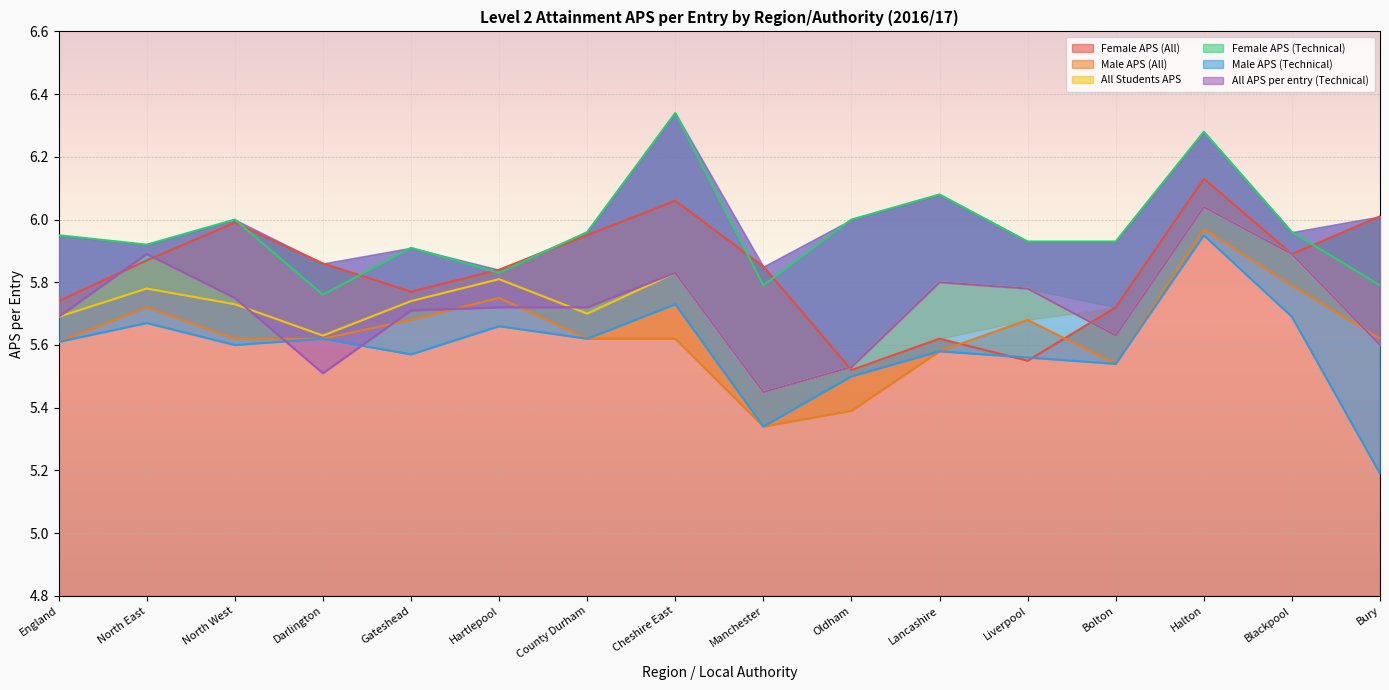

Reading left to right, list all the values displayed in this chart.

Female APS (All): England=5.7	North East=5.9	North West=6.0	Darlington=5.9	Gateshead=5.8	Hartlepool=5.8	County Durham=6.0	Cheshire East=6.1	Manchester=5.8	Oldham=5.5	Lancashire=5.6	Liverpool=5.5	Bolton=5.7	Halton=6.1	Blackpool=5.9	Bury=6.0
Male APS (All): England=5.6	North East=5.7	North West=5.6	Darlington=5.6	Gateshead=5.7	Hartlepool=5.8	County Durham=5.6	Cheshire East=5.6	Manchester=5.3	Oldham=5.4	Lancashire=5.6	Liverpool=5.7	Bolton=5.5	Halton=6.0	Blackpool=5.8	Bury=5.6
All Students APS: England=5.7	North East=5.8	North West=5.7	Darlington=5.6	Gateshead=5.7	Hartlepool=5.8	County Durham=5.7	Cheshire East=5.8	Manchester=5.5	Oldham=5.5	Lancashire=5.8	Liverpool=5.8	Bolton=5.6	Halton=6.0	Blackpool=5.9	Bury=5.6
Female APS (Technical): England=6.0	North East=5.9	North West=6.0	Darlington=5.8	Gateshead=5.9	Hartlepool=5.8	County Durham=6.0	Cheshire East=6.3	Manchester=5.8	Oldham=6.0	Lancashire=6.1	Liverpool=5.9	Bolton=5.9	Halton=6.3	Blackpool=6.0	Bury=5.8
Male APS (Technical): England=5.6	North East=5.7	North West=5.6	Darlington=5.6	Gateshead=5.6	Hartlepool=5.7	County Durham=5.6	Cheshire East=5.7	Manchester=5.3	Oldham=5.5	Lancashire=5.6	Liverpool=5.6	Bolton=5.5	Halton=6.0	Blackpool=5.7	Bury=5.2
All APS per entry (Technical): England=5.7	North East=5.9	North West=5.8	Darlington=5.5	Gateshead=5.7	Hartlepool=5.7	County Durham=5.7	Cheshire East=5.8	Manchester=5.5	Oldham=5.5	Lancashire=5.8	Liverpool=5.8	Bolton=5.6	Halton=6.0	Blackpool=5.9	Bury=5.6